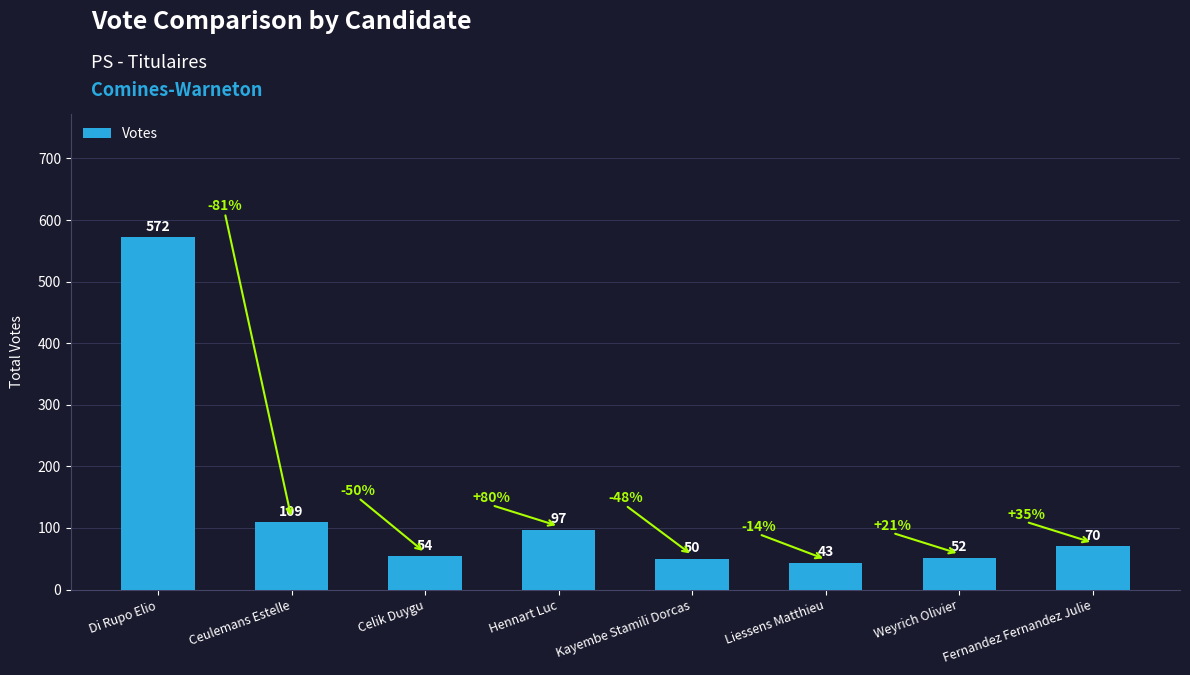

What is the value of the 2nd bar from the left?

109